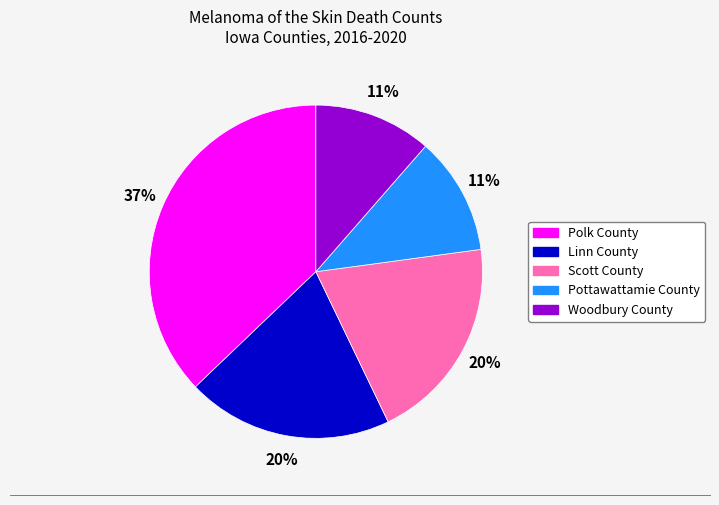

Which category has the biggest portion of the pie?

Polk County